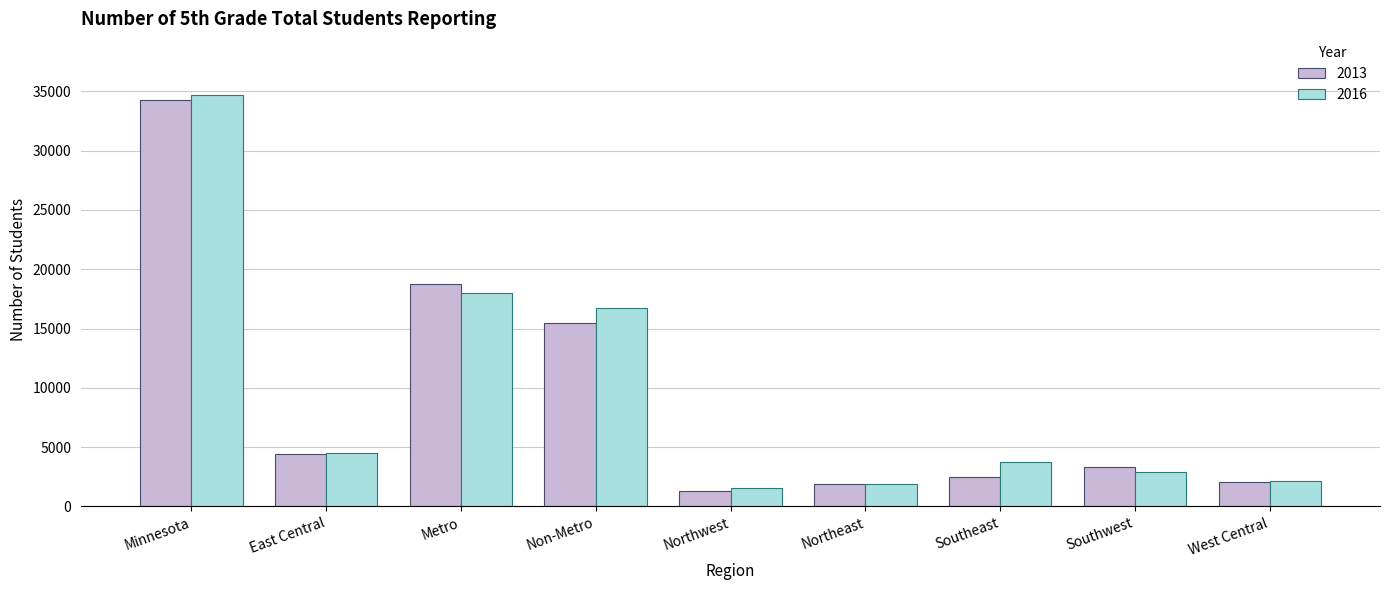

At which category is the sum across all series the highest?

Minnesota